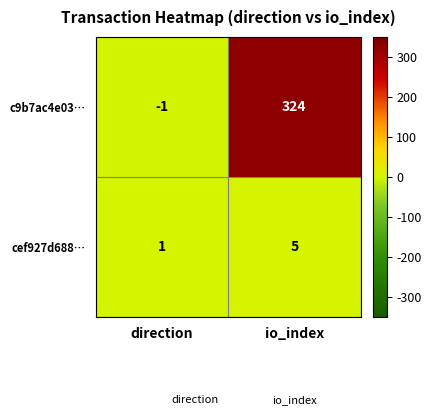

What is the total value across all series at io_index?

329